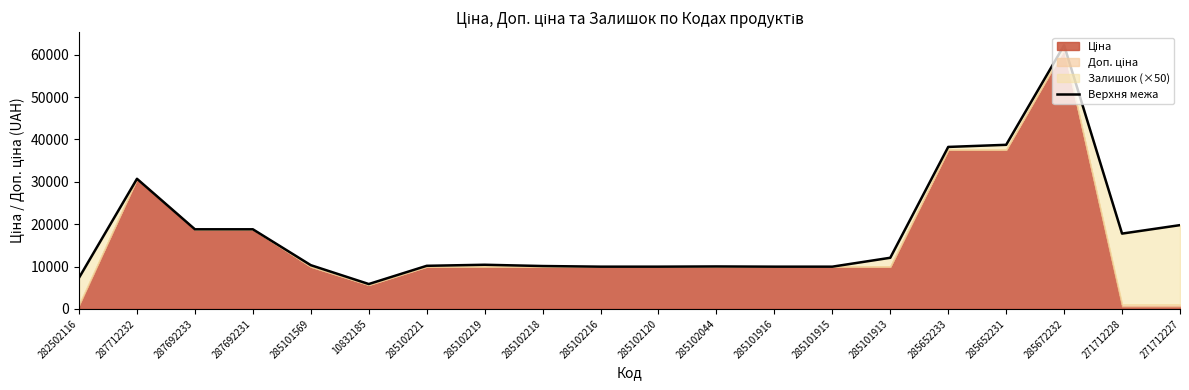

What is the value of the 10th point from the left?

9975.0